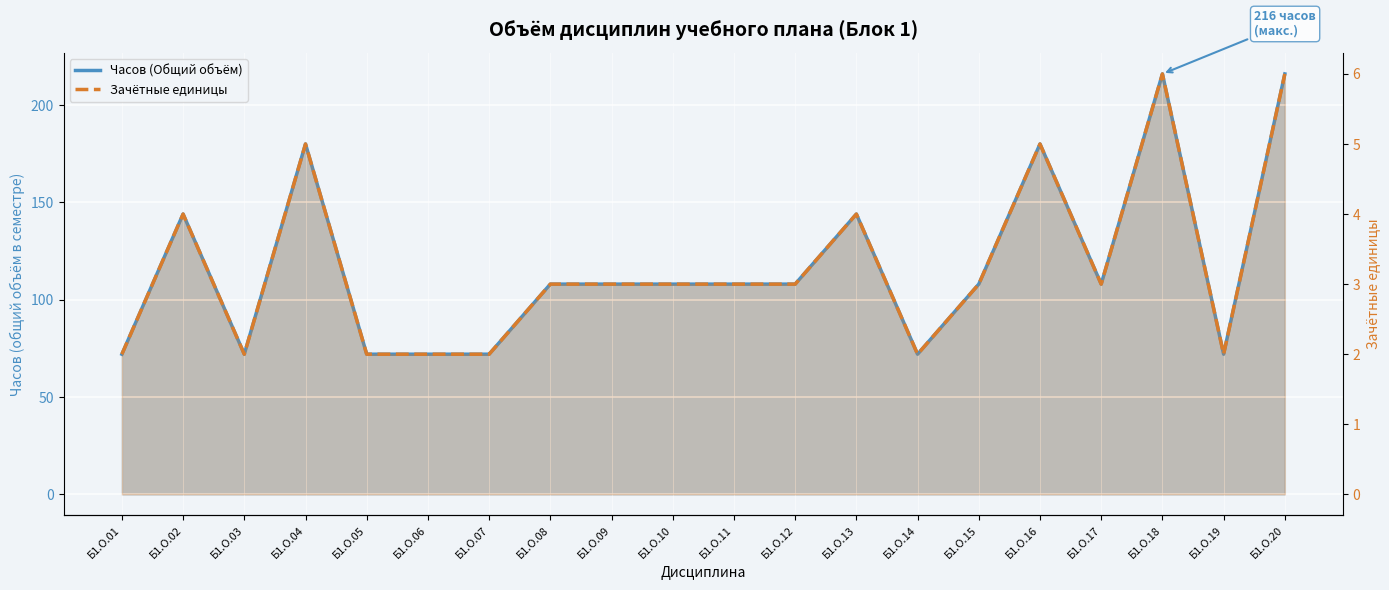

Which has a higher value, Б1.О.16 or Б1.О.17?

Б1.О.16